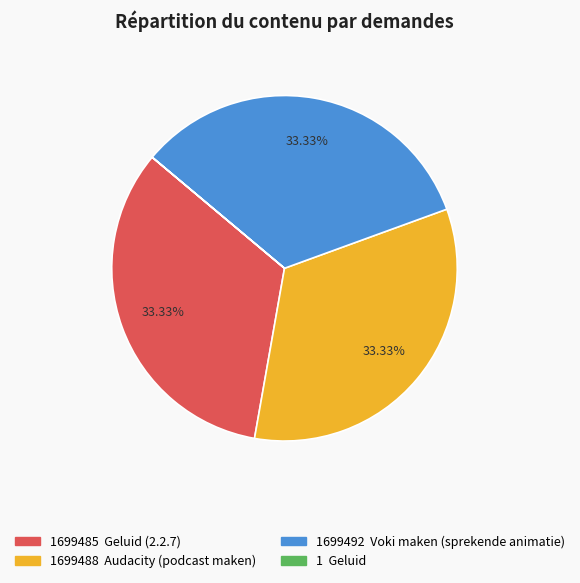

Is there any slice that represents more than half of the pie?

No